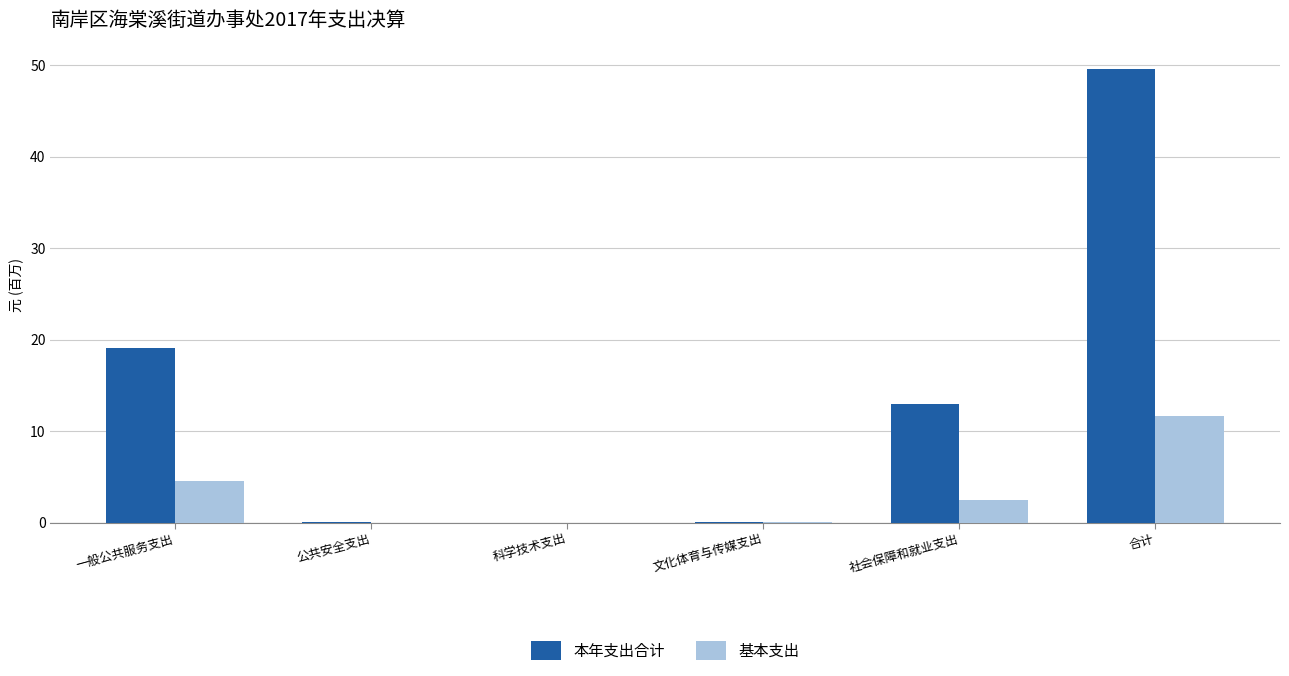

What is the maximum value for 基本支出?

11.7